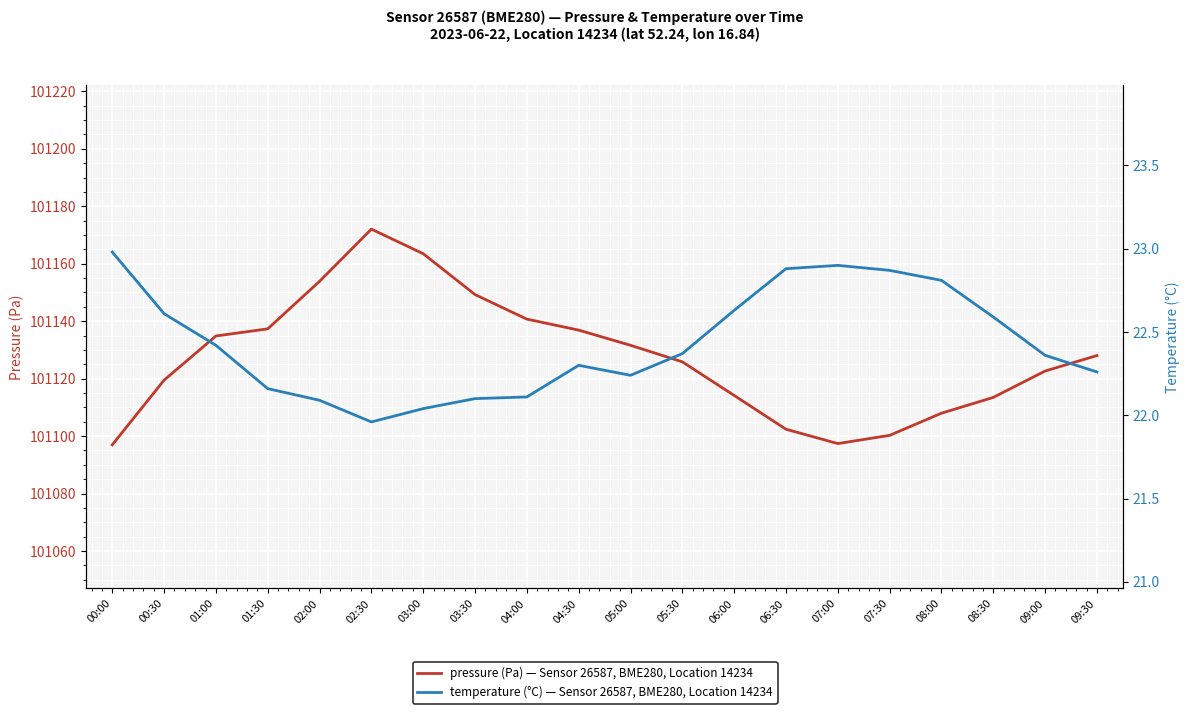

At which category is the sum across all series the highest?

02:30